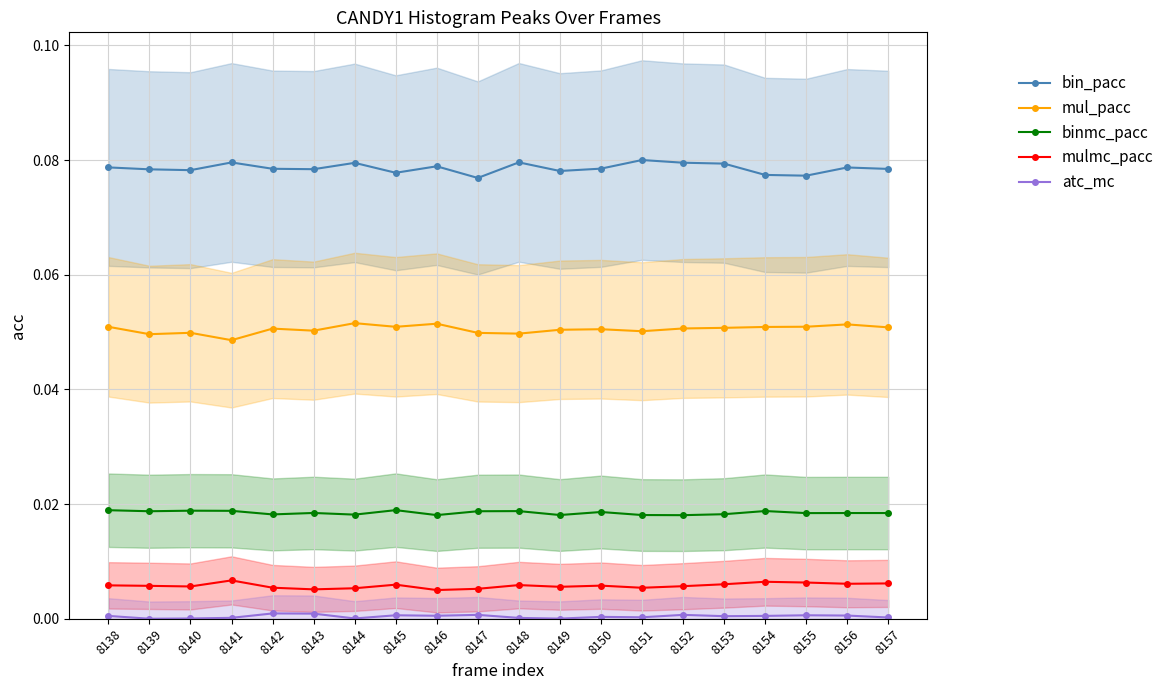

What is the sum of all mul_pacc values?

1.0